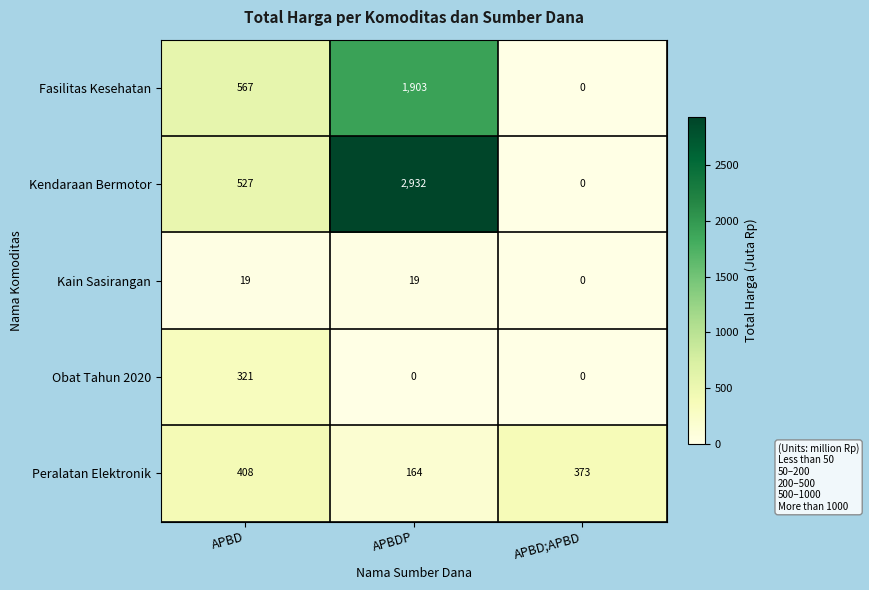

Count the Obat Tahun 2020 values in the range 0 to 321.

3